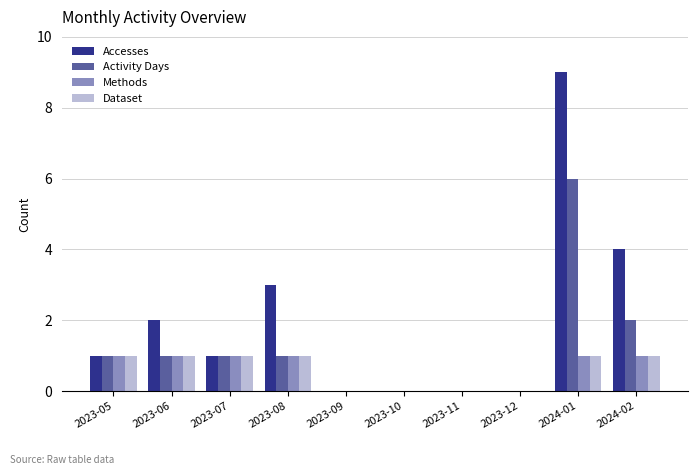

What is the sum of all Accesses values?

20